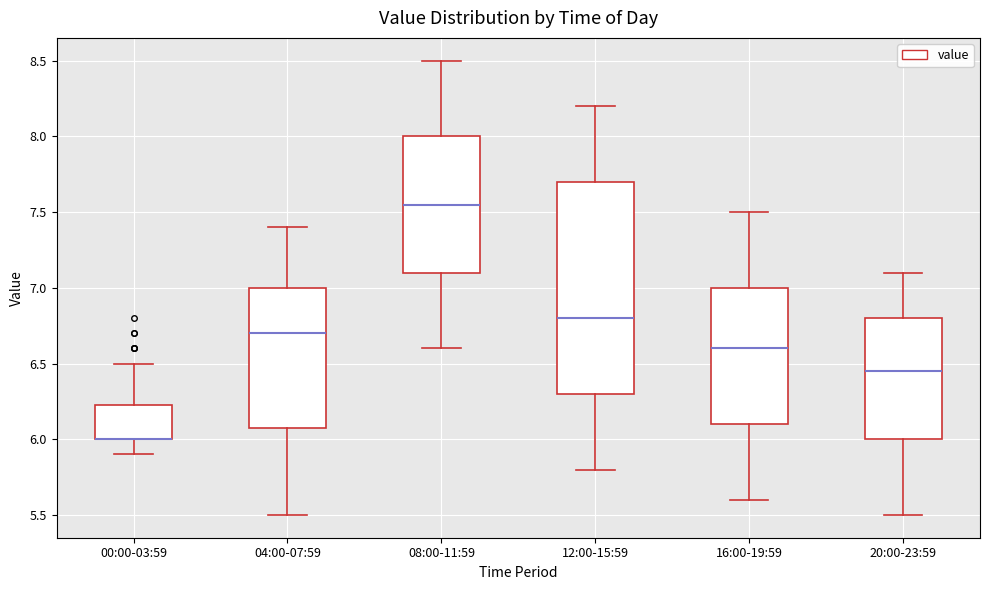

Where does the upper whisker of the box for 12:00-15:59 end on the y-axis? The values are not printed on the chart, so give them approximately, as read against the axis.

8.20